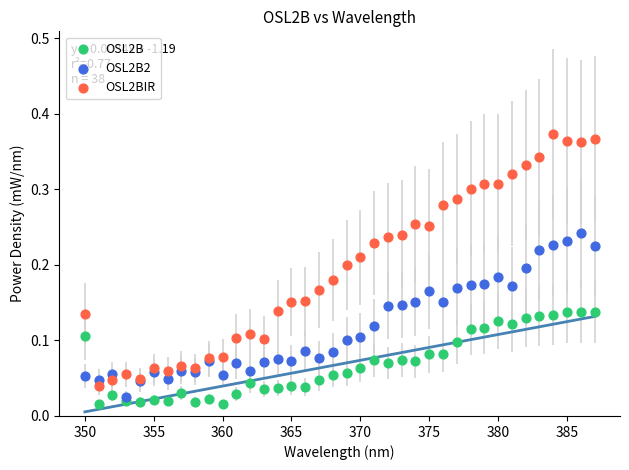

What is the X range (max minus min) for the scatter plot?

37.0